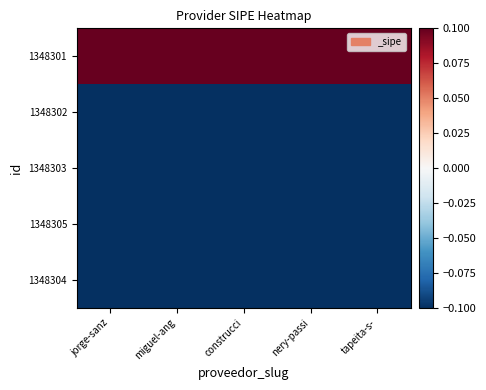

At construcci, list the series in order from smallest to largest.

1348302, 1348303, 1348305, 1348304, 1348301